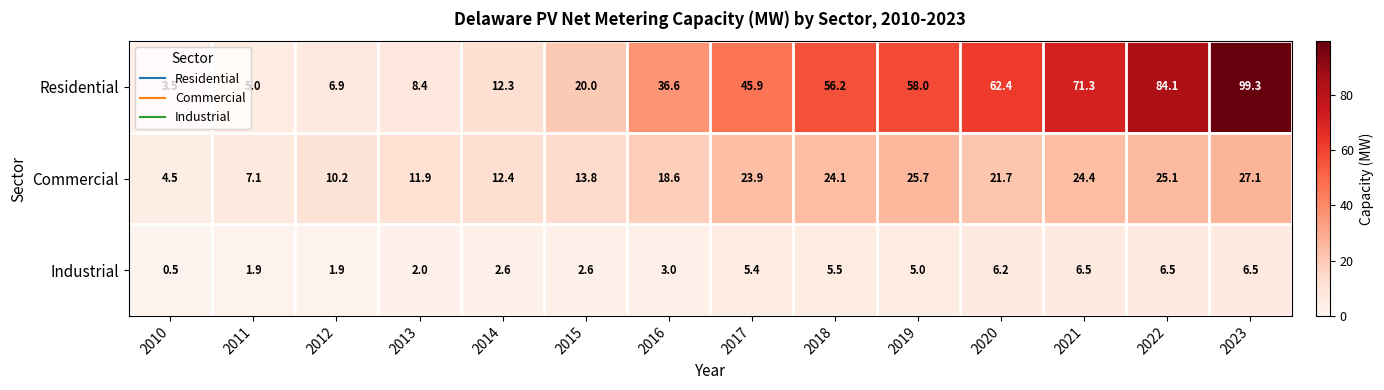

What is the lowest value of the Commercial series?

4.5